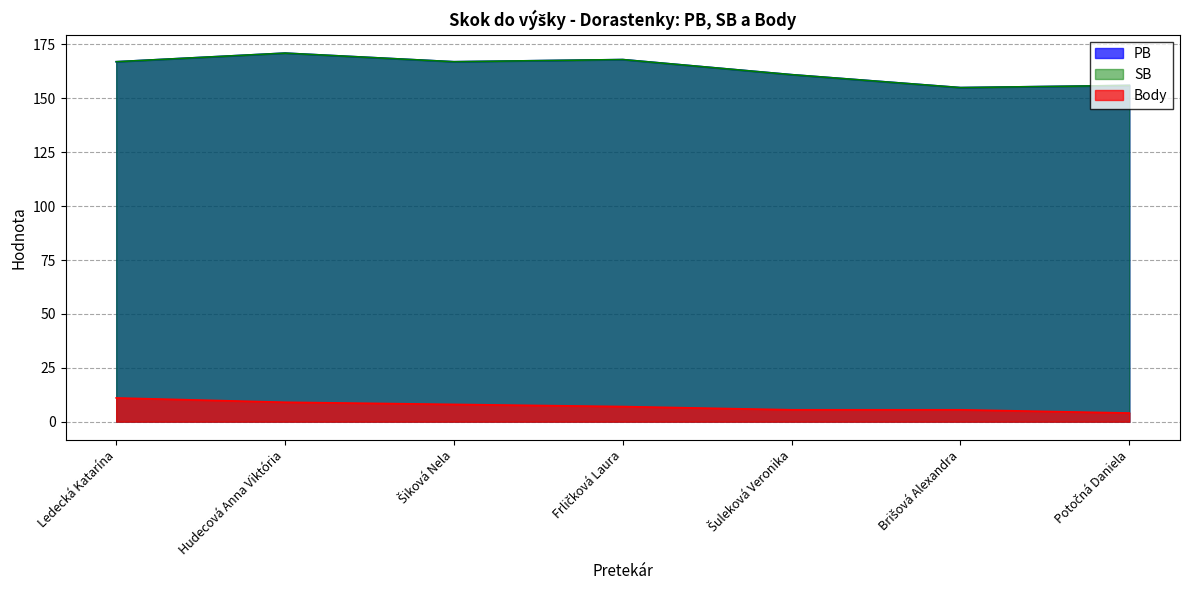

Reading left to right, list all the values displayed in this chart.

PB: 167.0	171.0	167.0	168.0	161.0	155.0	156.0
SB: 167.0	171.0	167.0	168.0	161.0	155.0	156.0
Body: 11.0	9.0	8.0	7.0	5.5	5.5	4.0